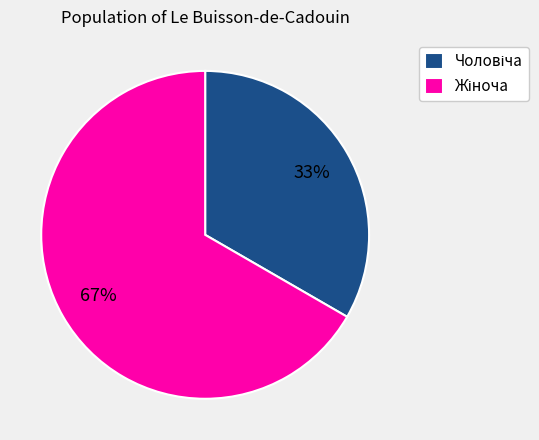

How many slices are in this pie chart?

2